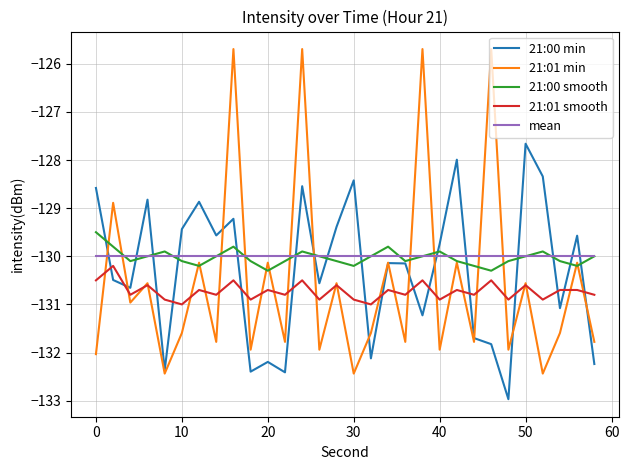

How many series are shown in this chart?

5